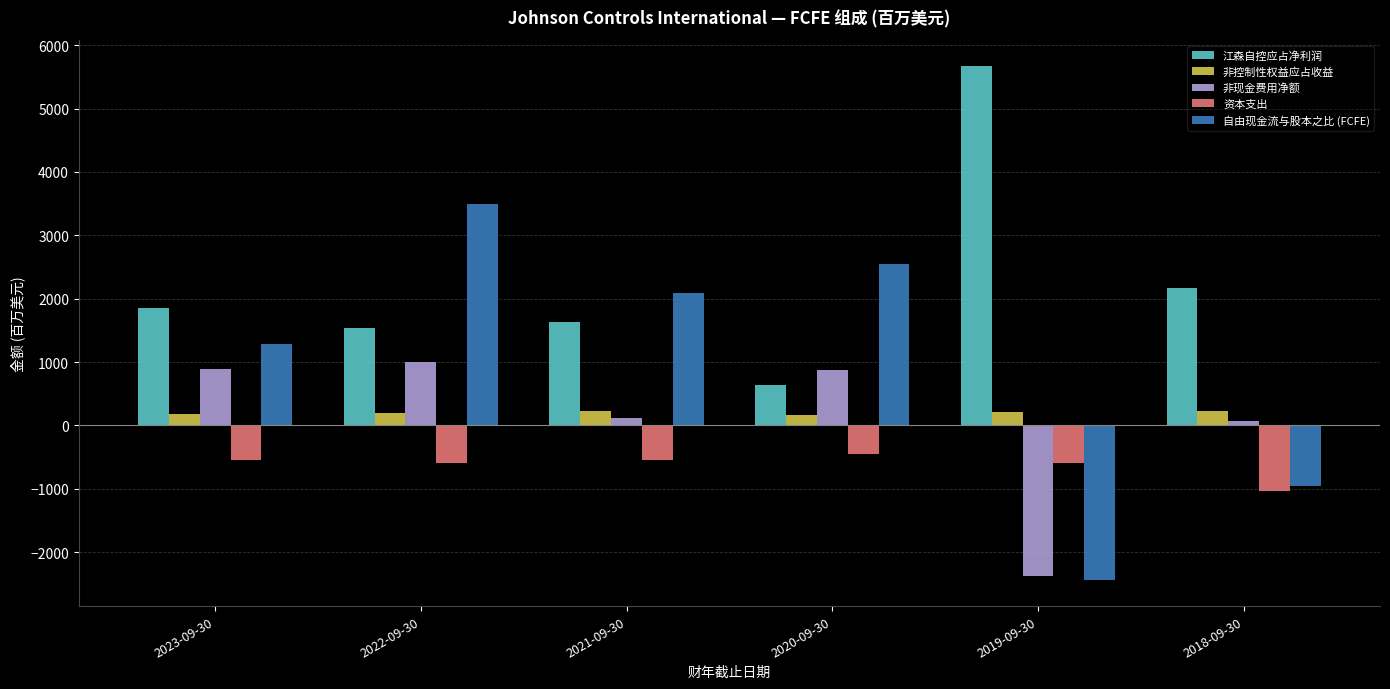

What is the value of the 非控制性权益应占收益 bar at the 4th from the left?

164